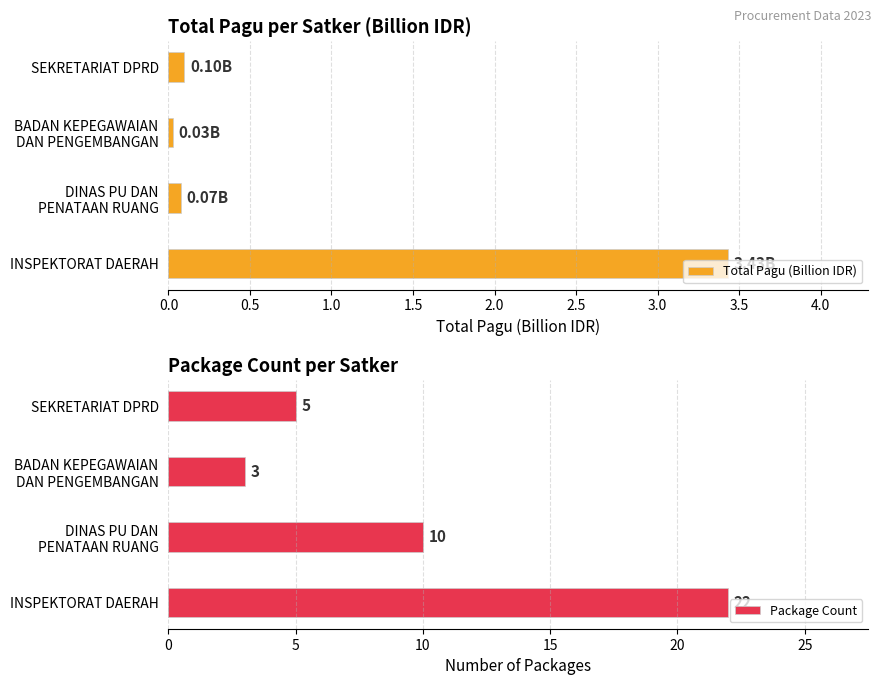

What is the average value of the Total Pagu (Billion IDR) series?

0.9